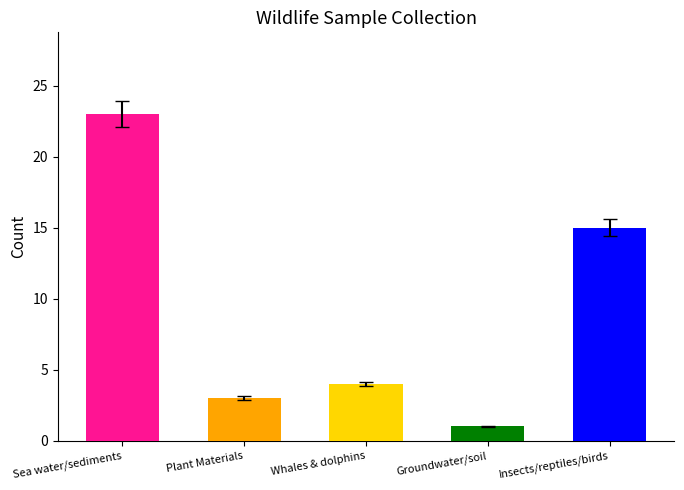

Reading right to left, transcribe all the data shown in this chart.

Q 1: Insects/reptiles/birds=3	Groundwater/soil=0	Whales & dolphins=1	Plant Materials=1	Sea water/sediments=5
Q 2: Insects/reptiles/birds=3	Groundwater/soil=1	Whales & dolphins=1	Plant Materials=0	Sea water/sediments=5
Q 3: Insects/reptiles/birds=2	Groundwater/soil=0	Whales & dolphins=0	Plant Materials=1	Sea water/sediments=6
Q 4: Insects/reptiles/birds=7	Groundwater/soil=0	Whales & dolphins=2	Plant Materials=1	Sea water/sediments=7
total: Insects/reptiles/birds=15	Groundwater/soil=1	Whales & dolphins=4	Plant Materials=3	Sea water/sediments=23